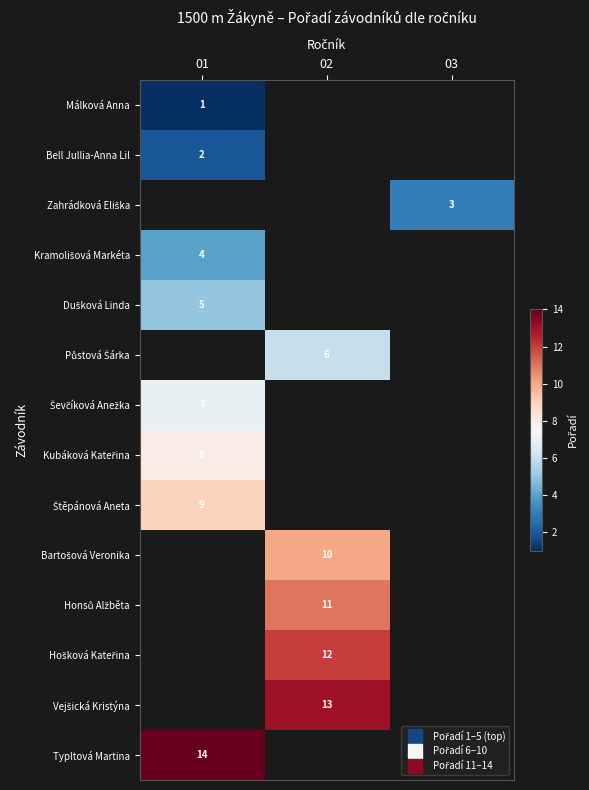

At which label does Kubáková Kateřina reach its peak?

01